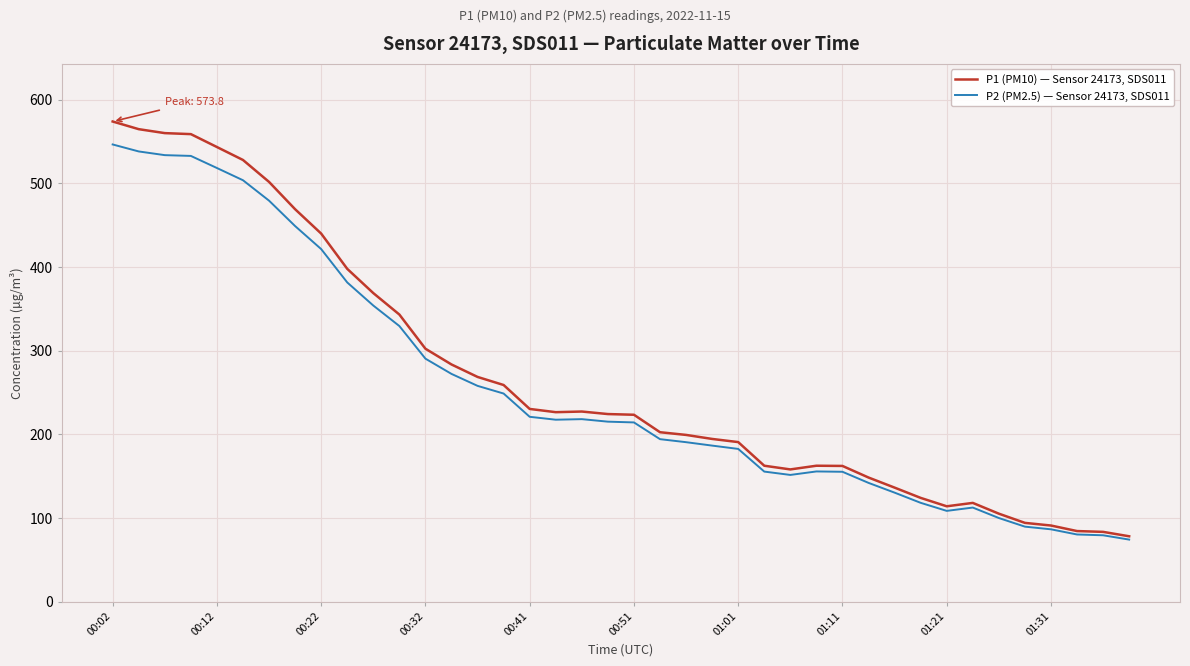

How many categories are shown in the chart?

40